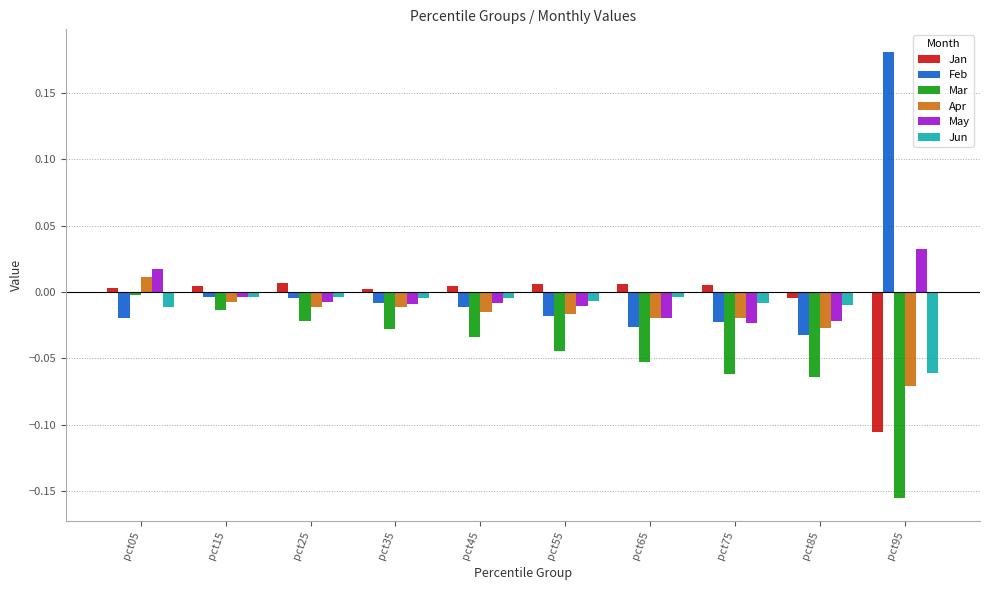

Does the chart contain any negative values?

Yes